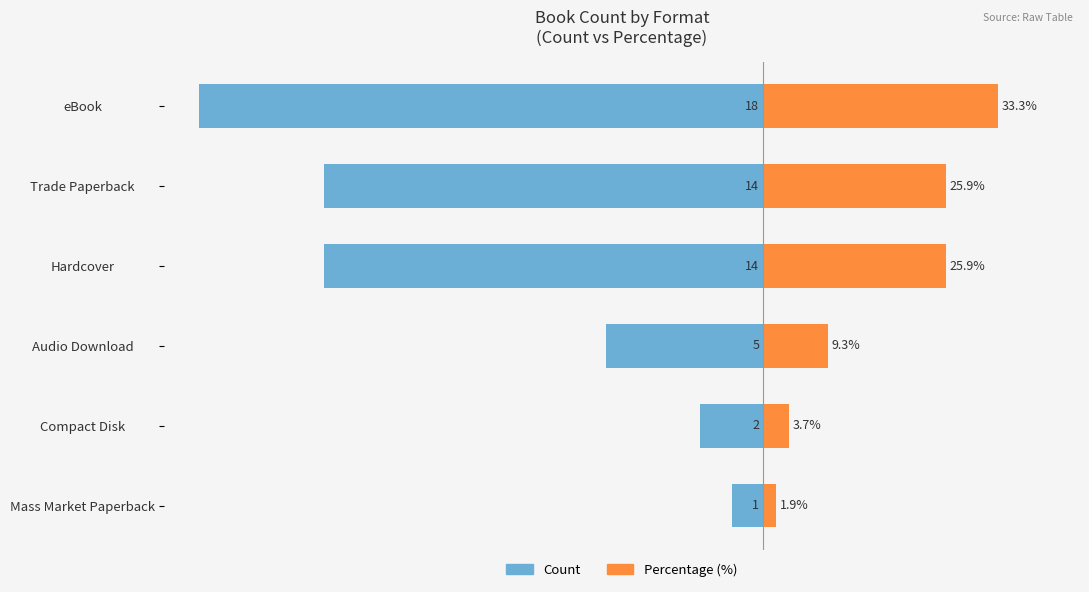

Which series has the largest total across all categories?

Percentage (%)